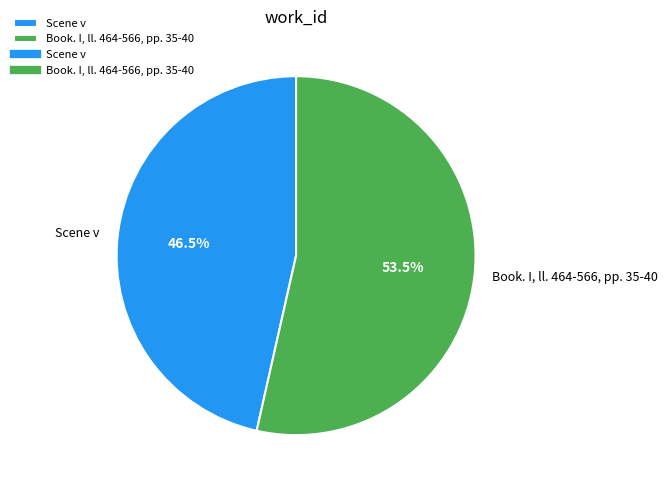

To the nearest percent, what is the combined percentage of Book. I, ll. 464-566, pp. 35-40 and Scene v?

100%